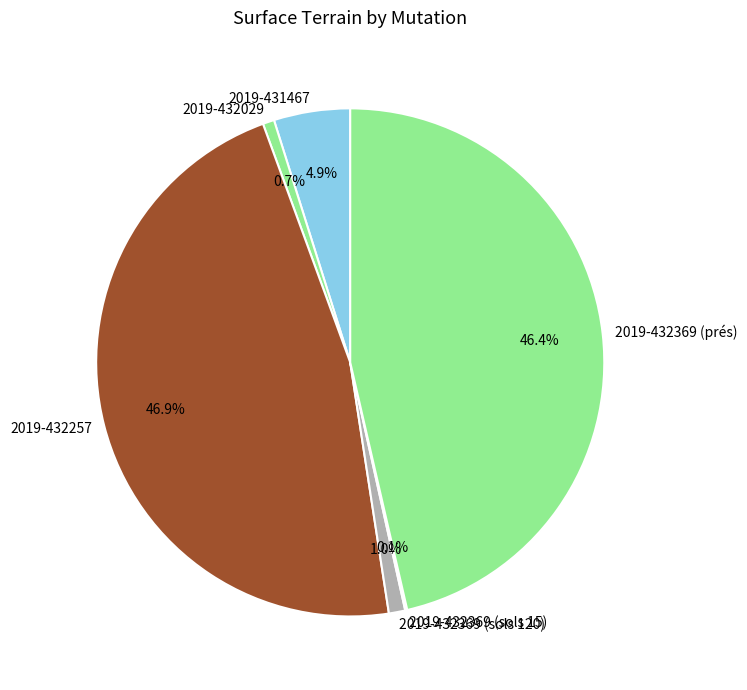

Which has a higher value, 2019-432029 or 2019-432369 (prés)?

2019-432369 (prés)